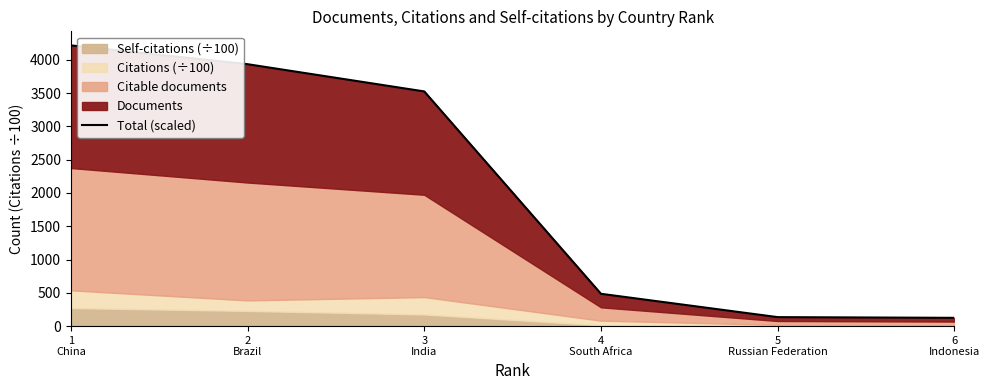

Reading right to left, extract all data points from this chart.

124.5	135.0	485.6	3525.3	3934.3	4217.0